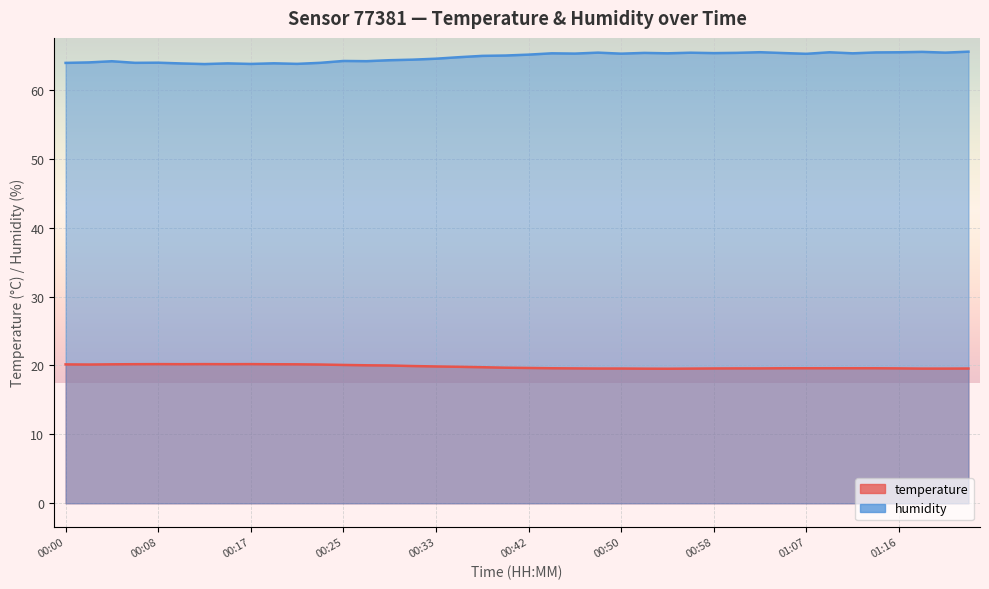

Rank the series at 01:04 from lowest to highest value.

temperature, humidity